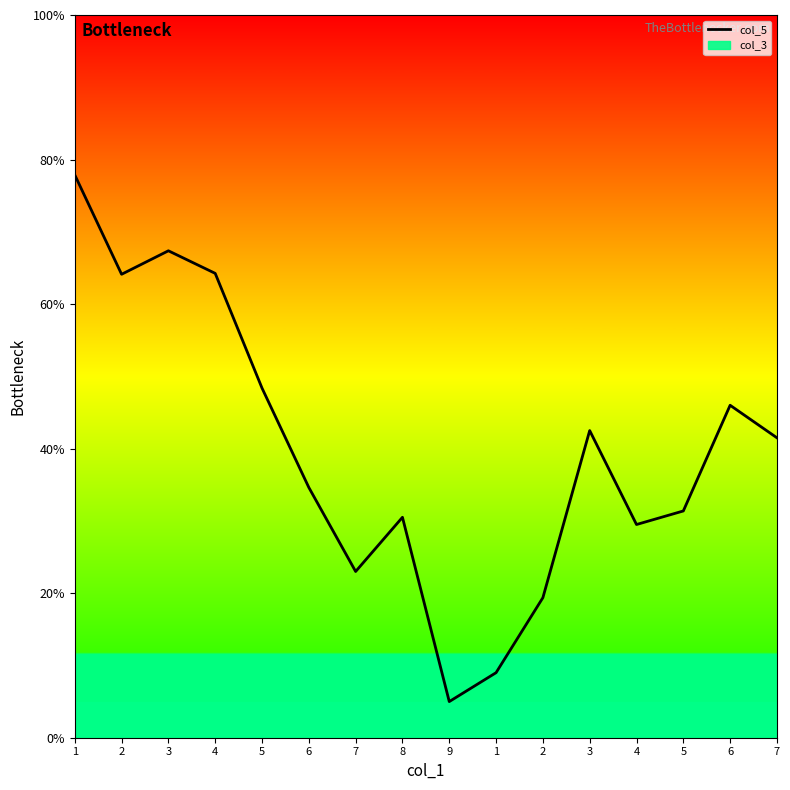

How many points are higher than both their immediate neighbors (excluding endpoints)?

4